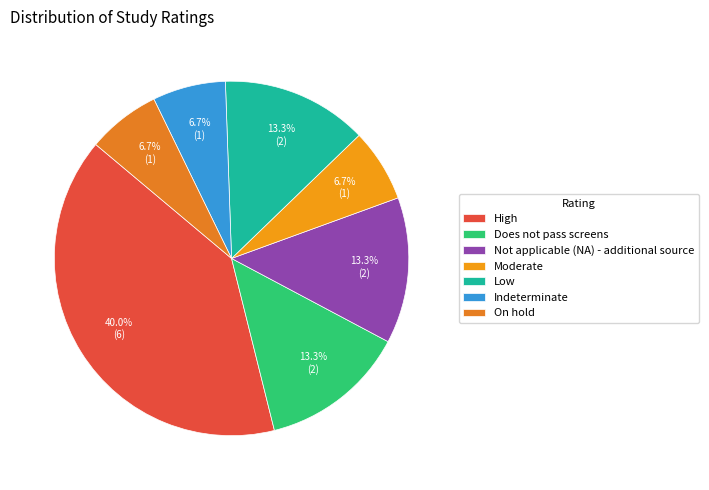

How many segments does this pie chart have?

7